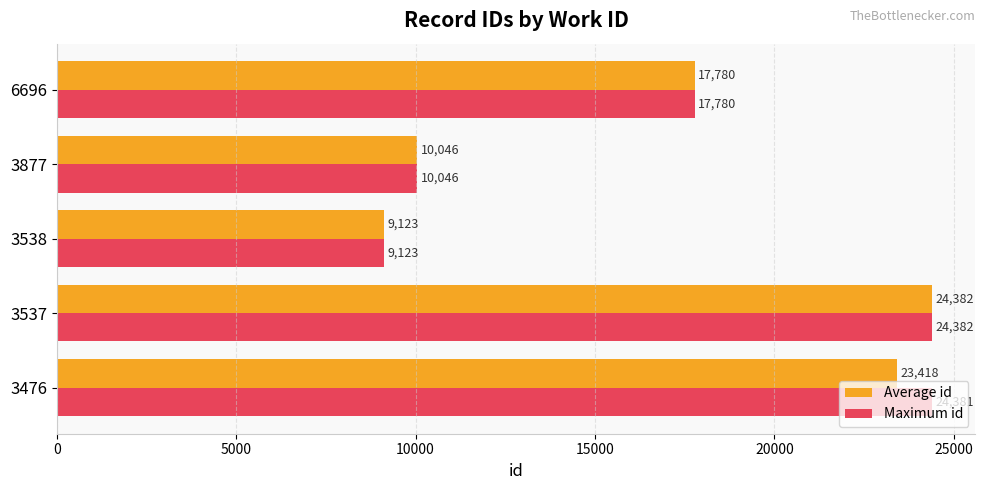

At how many categories does at least one series exceed 10571?

3